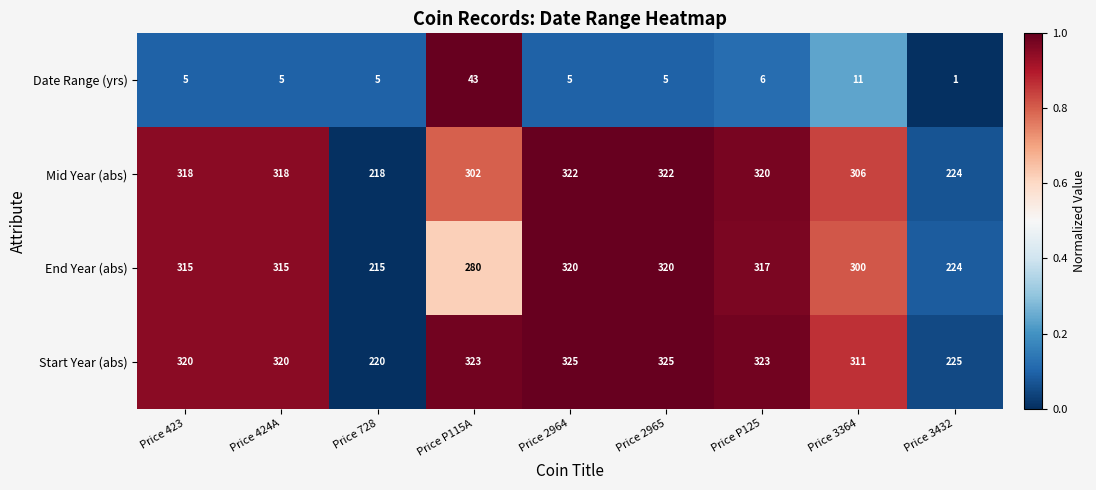

Rank the series by their maximum value, from highest to lowest.

Start Year (abs), Mid Year (abs), End Year (abs), Date Range (yrs)